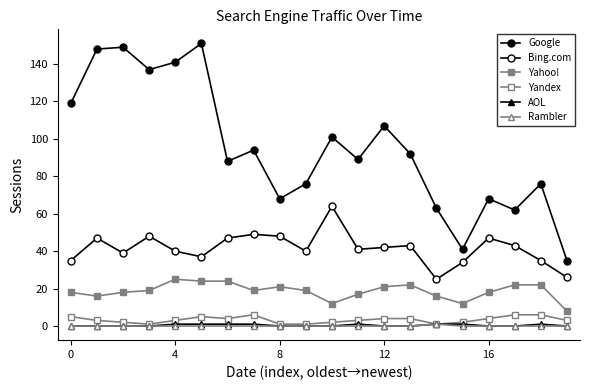

What is the difference between the maximum and minimum values in the Bing.com series?

39